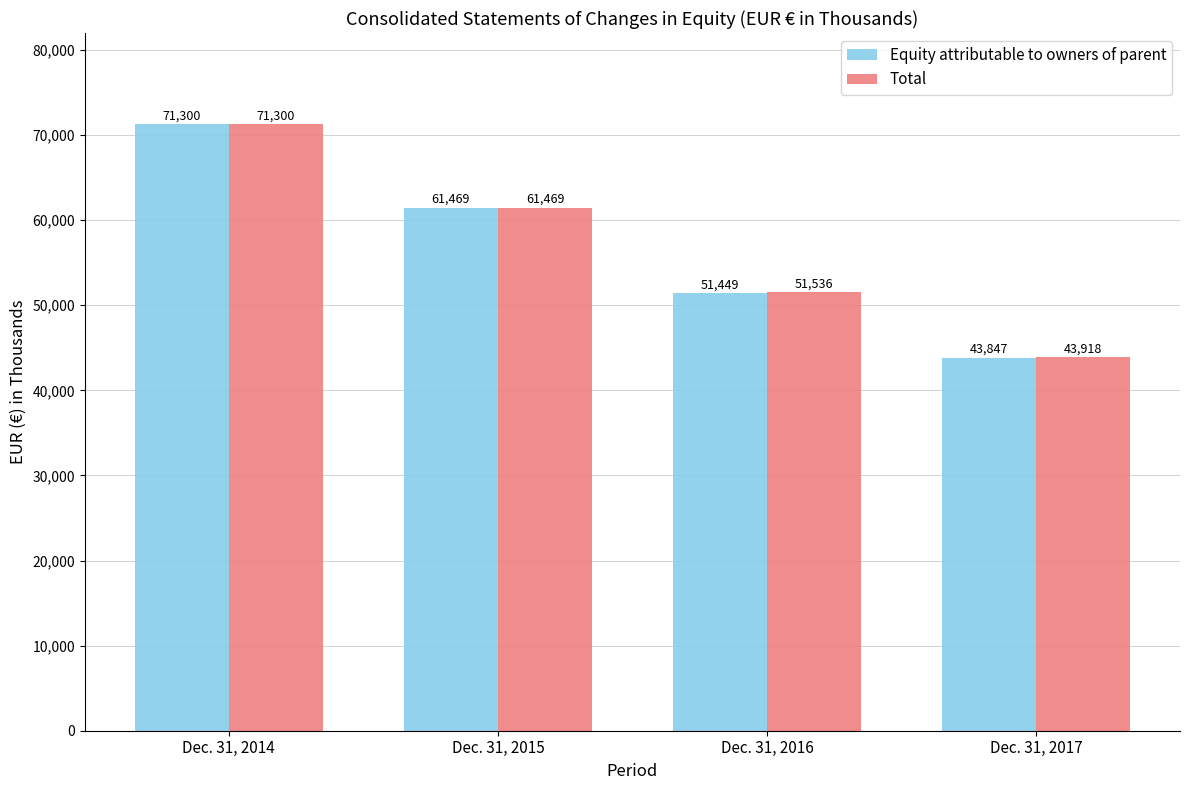

Reading left to right, list all the values displayed in this chart.

Equity attributable to owners of parent: Dec. 31, 2014=71300	Dec. 31, 2015=61469	Dec. 31, 2016=51449	Dec. 31, 2017=43847
Total: Dec. 31, 2014=71300	Dec. 31, 2015=61469	Dec. 31, 2016=51536	Dec. 31, 2017=43918